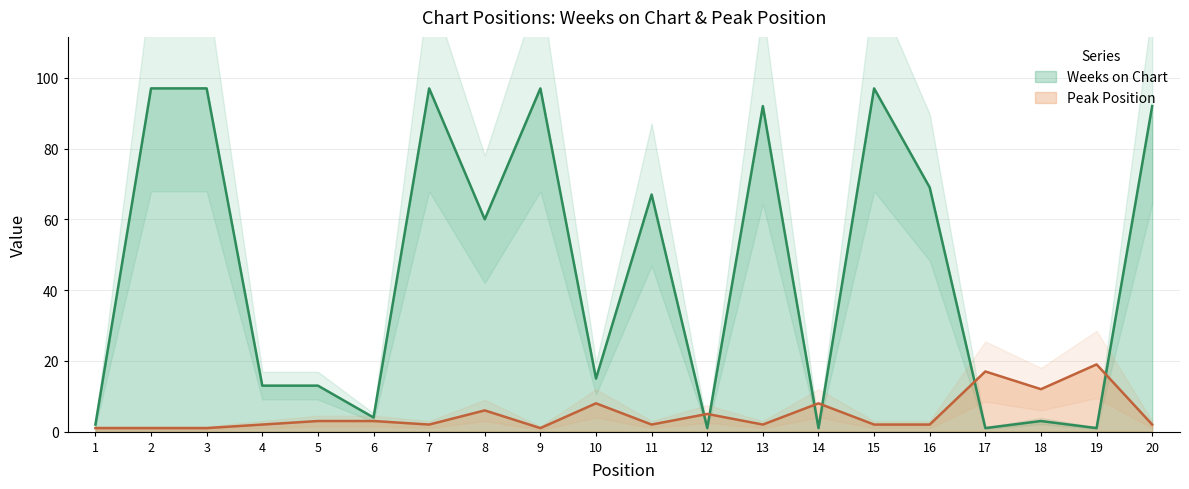

How many categories are shown in the chart?

20